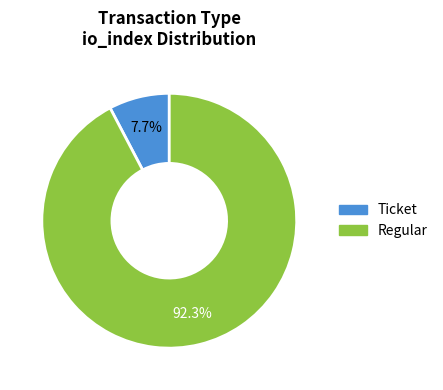

Which slice is the largest?

Regular